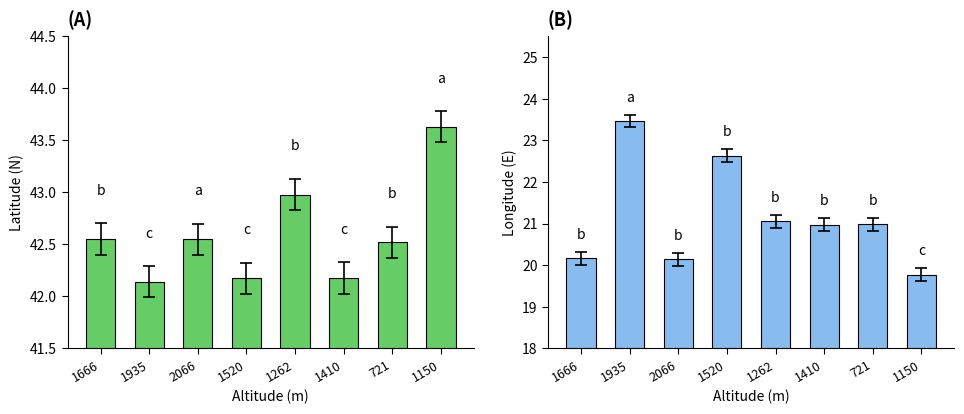

List the series in order of their peak value, lowest first.

Longitude (E), Latitude (N)